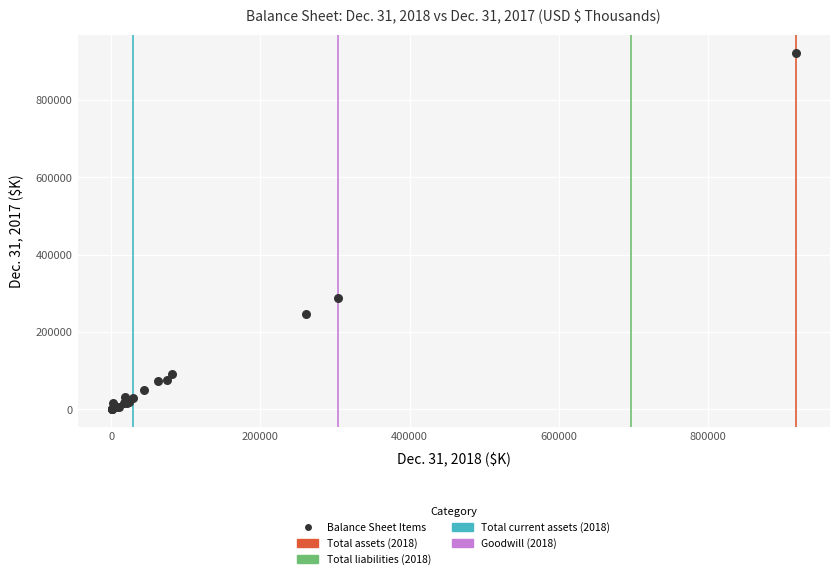

What Y value in the scatter plot is closest to 461242?

287956